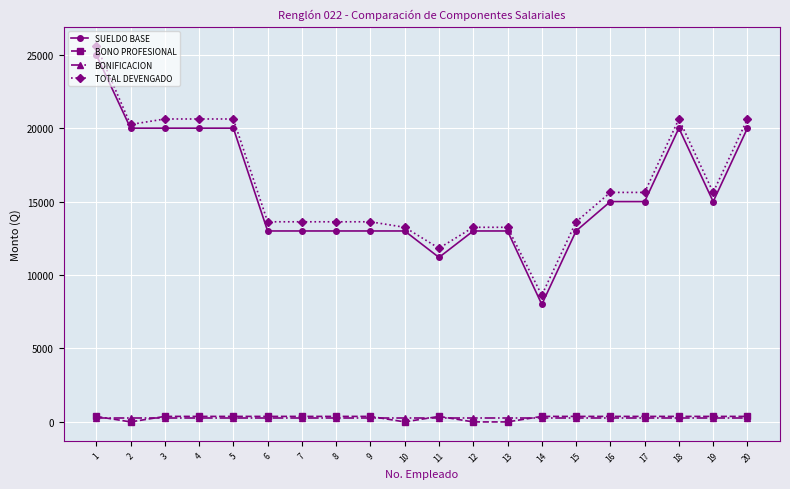

At which category is the sum across all series the highest?

1